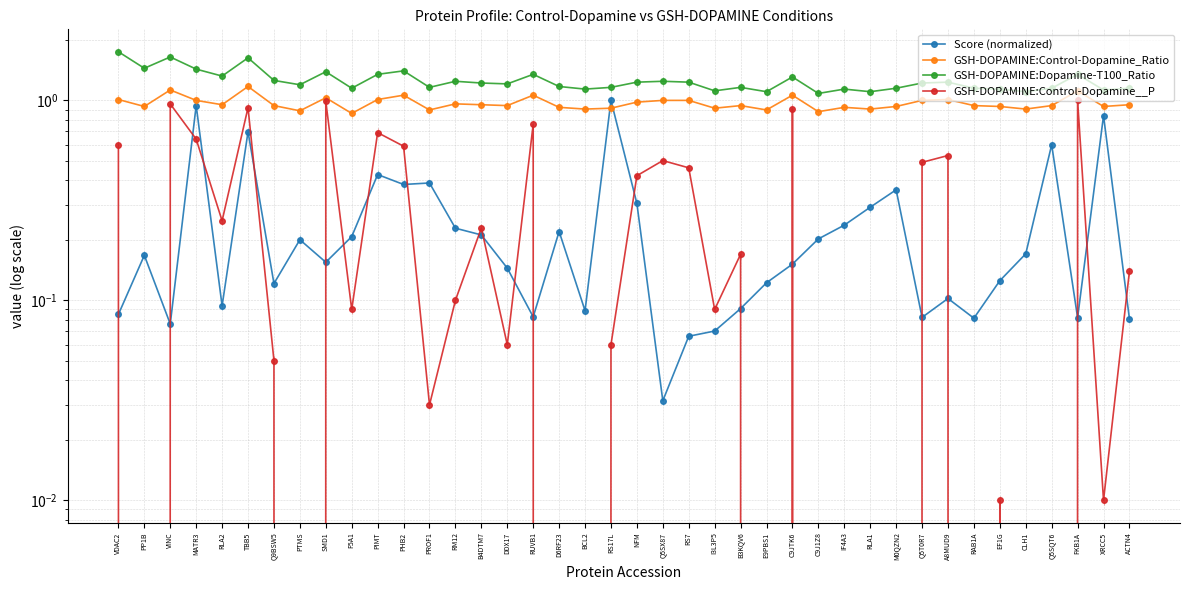

How many data points in GSH-DOPAMINE:Control-Dopamine__P are above 0?

28